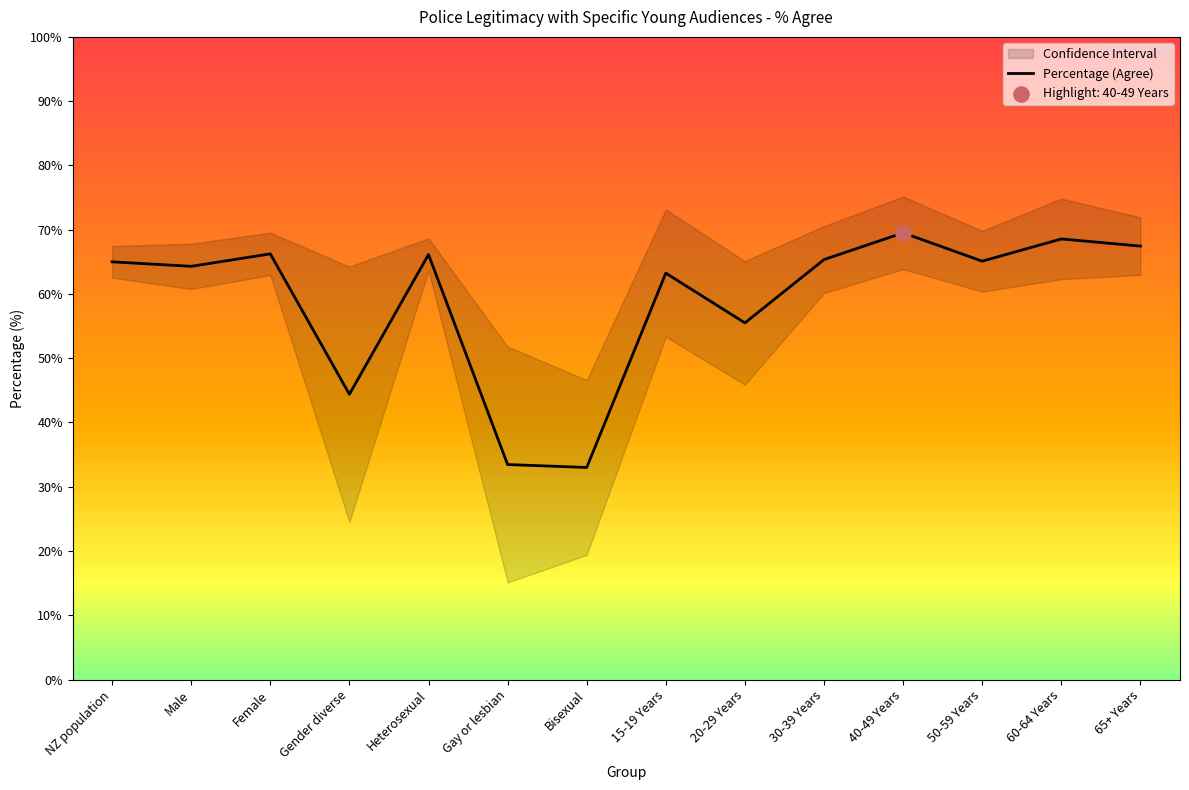

Which has a higher value, 20-29 Years or Gender diverse?

20-29 Years